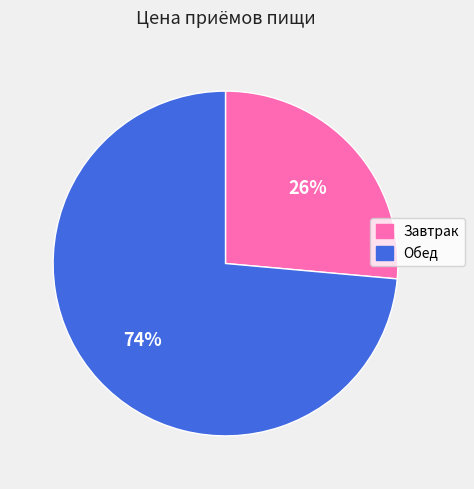

Count the number of slices in the pie.

2